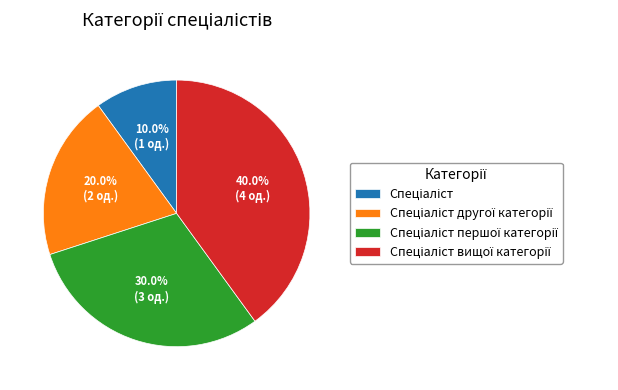

Is there any slice that represents more than half of the pie?

No